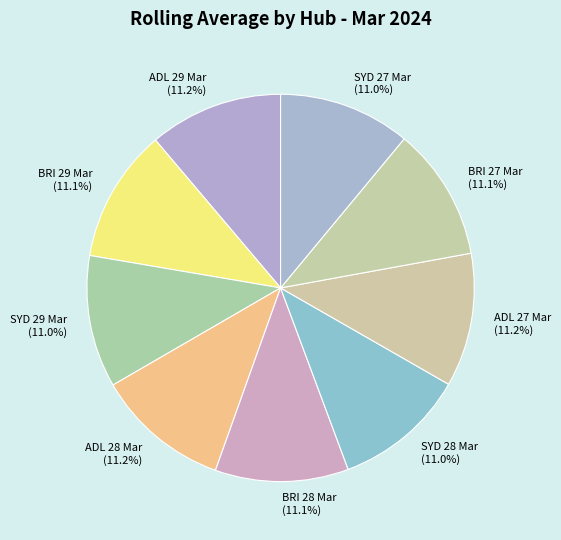

Does any single category account for the majority?

No